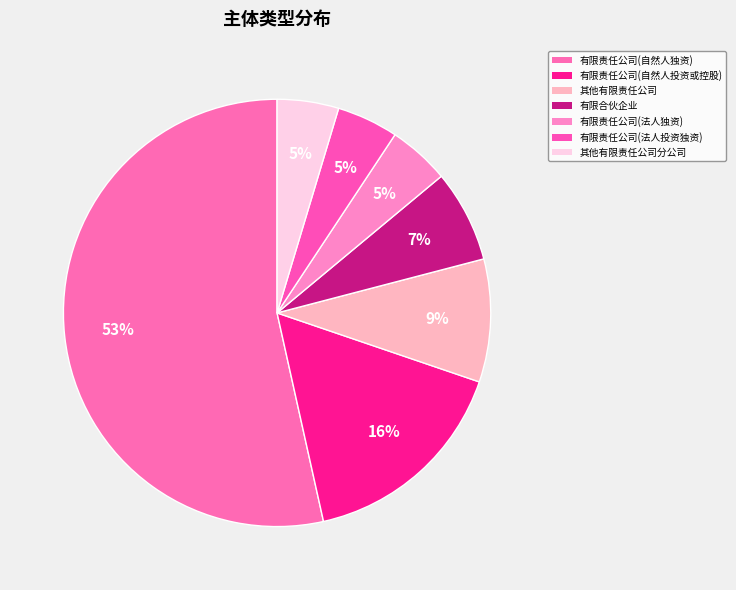

To the nearest percent, what is the difference between the largest and smallest slice percentages?

49%